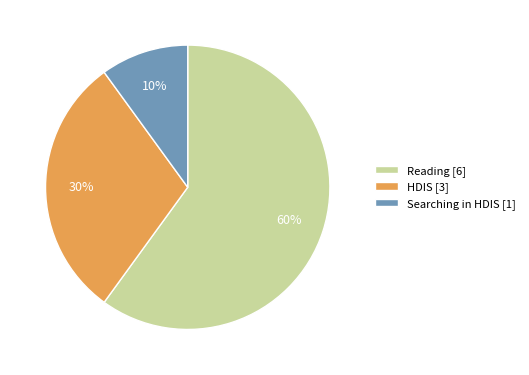

What is the ratio of the value at Reading [6] to the value at Searching in HDIS [1]?

6.0